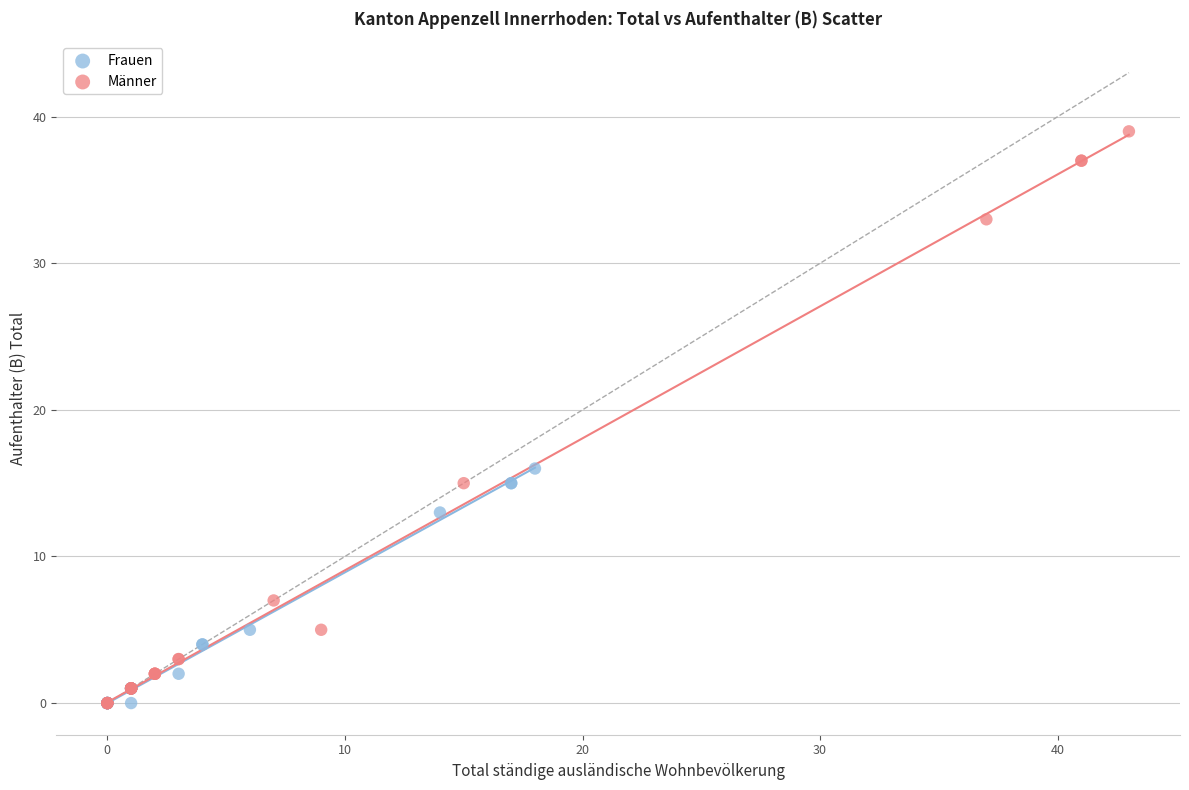

Which series reaches the maximum Y coordinate?

Männer